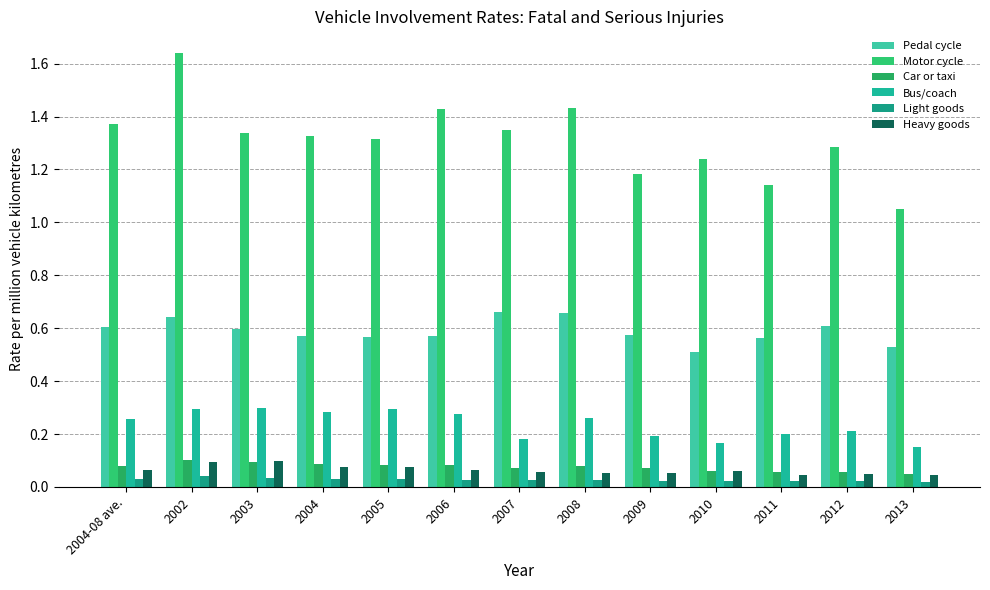

What is the total value across all series at 2013?

1.8